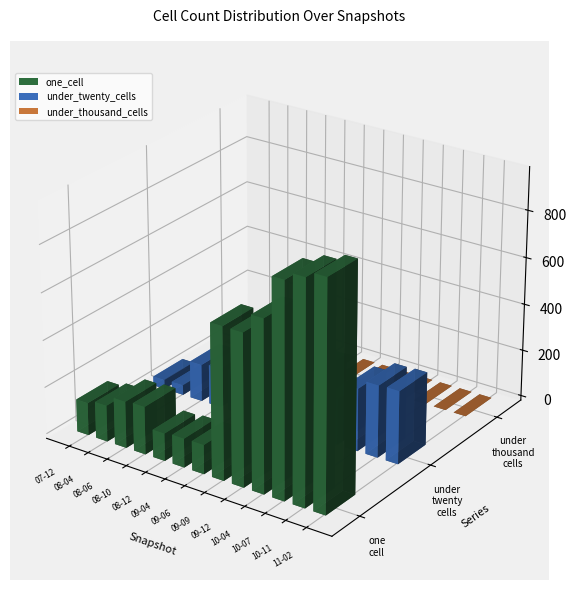

Count the number of categories in the chart.

13